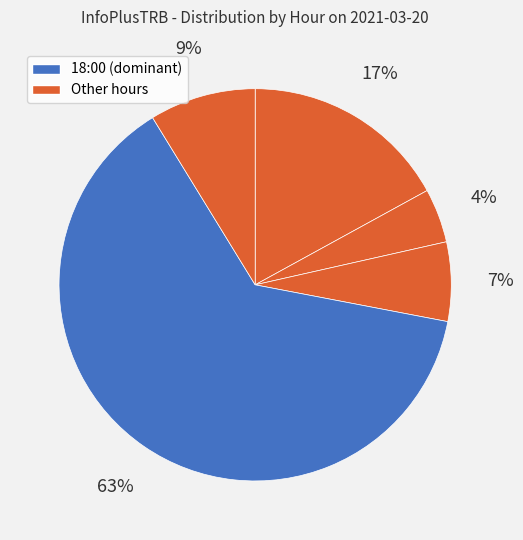

How many segments does this pie chart have?

5